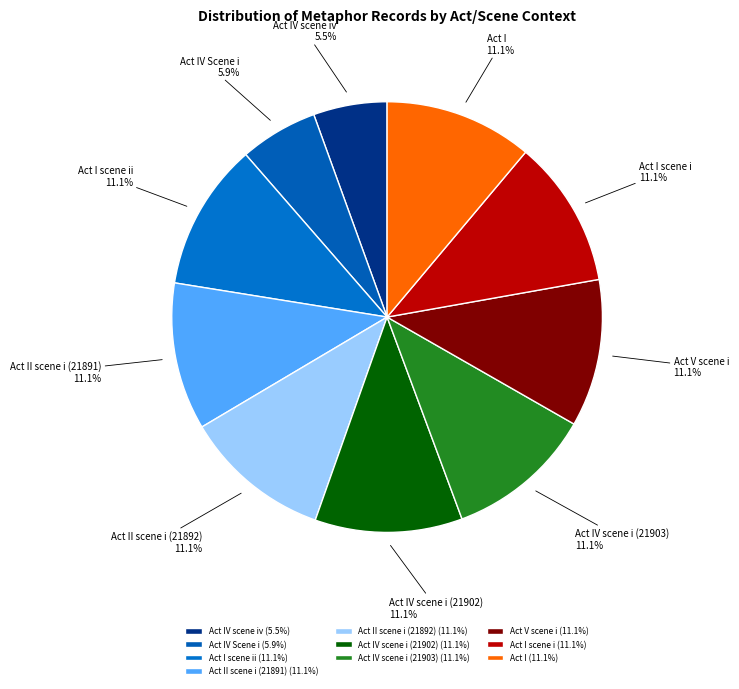

Approximately how many times larger is the value at Act IV scene iv compared to Act IV scene i (21902)?

0.5